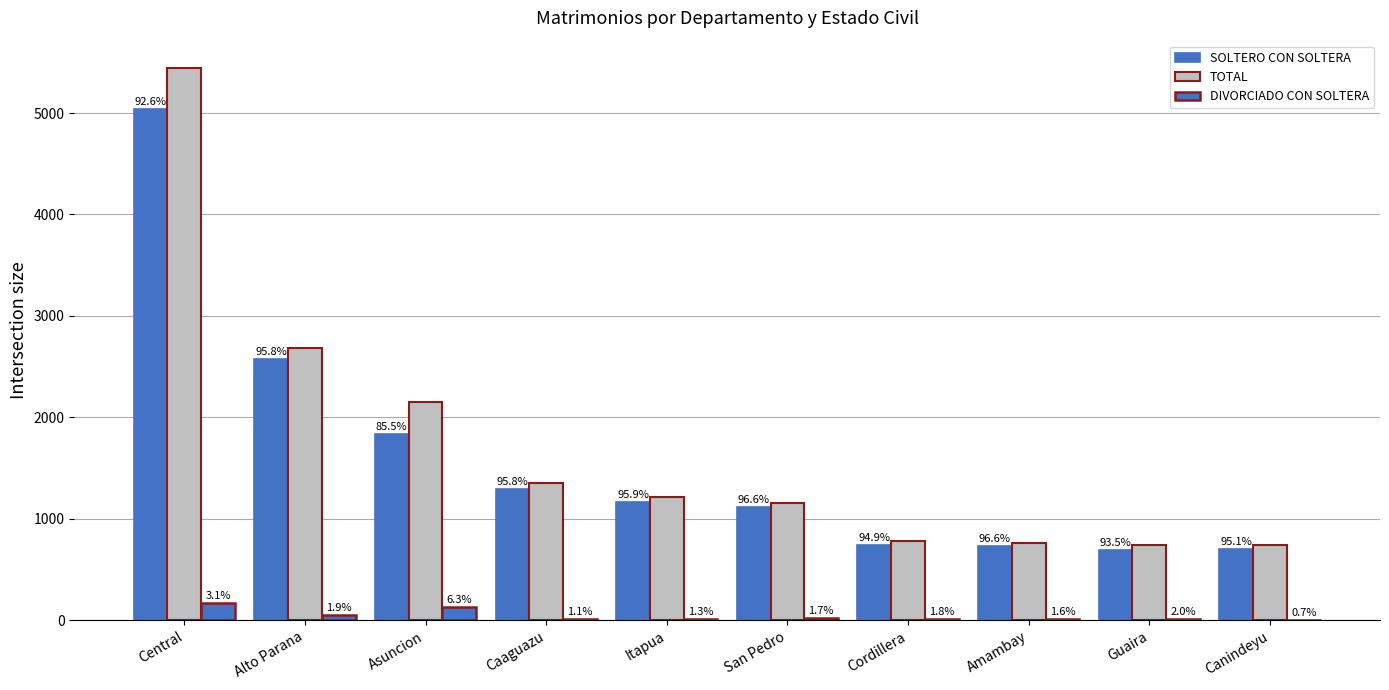

Rank the categories by DIVORCIADO CON SOLTERA value from lowest to highest.

Canindeyu, Amambay, Cordillera, Caaguazu, Guaira, Itapua, San Pedro, Alto Parana, Asuncion, Central